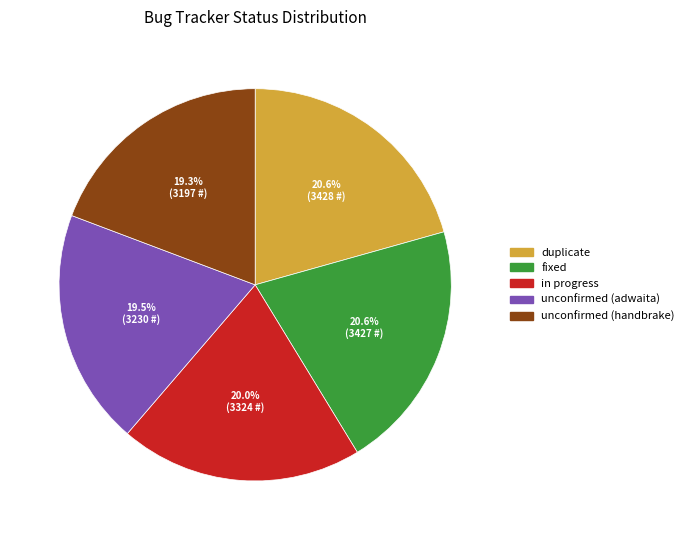

To the nearest percent, what is the combined percentage of fixed and unconfirmed (adwaita)?

40%